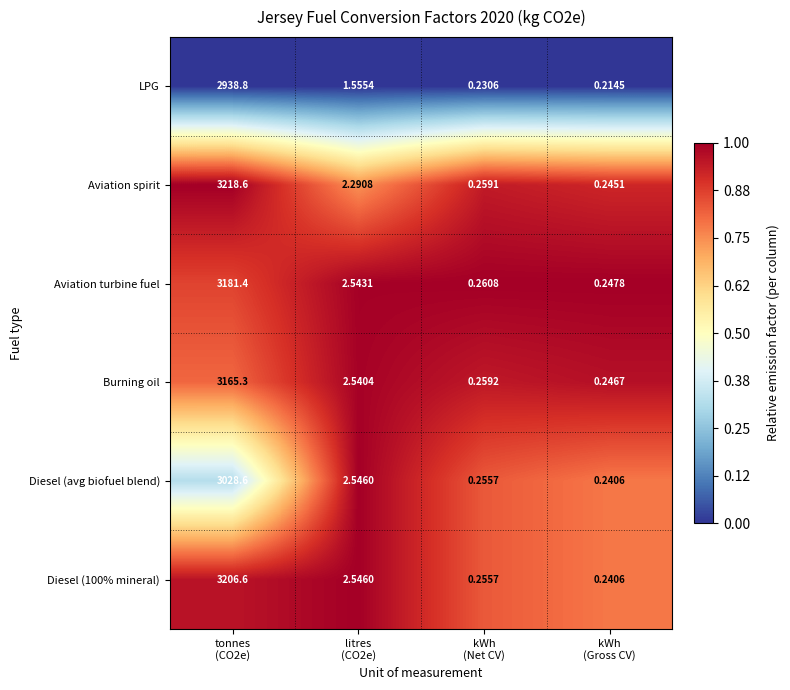

At which category does the chart reach its peak across all series?

tonnes
(CO2e)